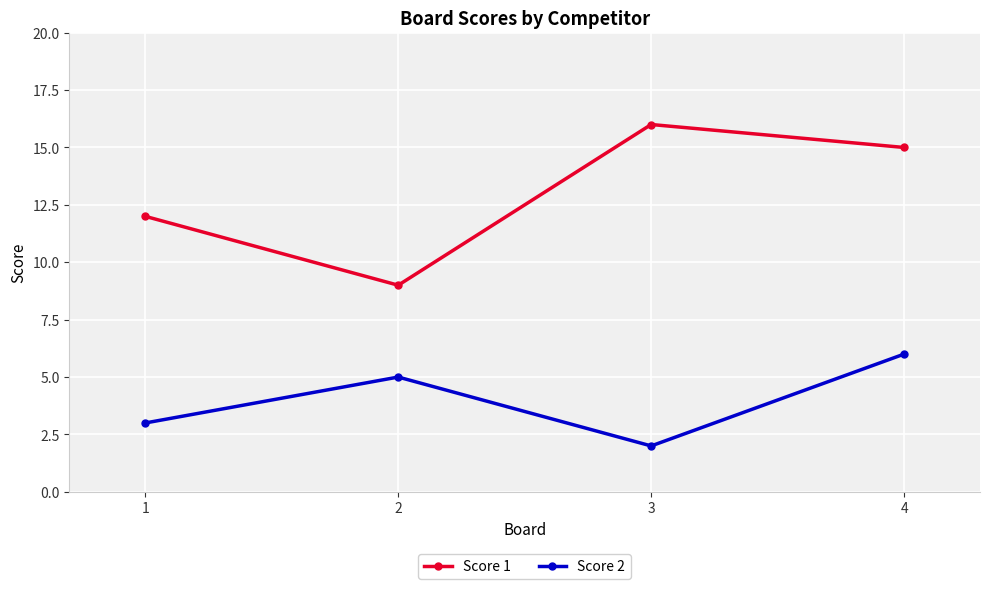

What is the total value across all series at 1?

15